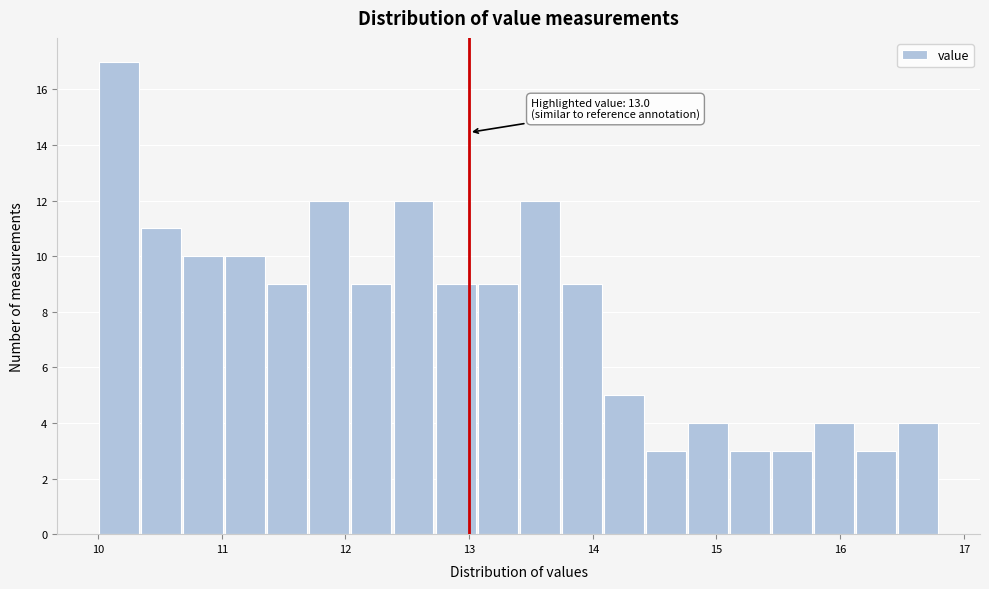

Read against the x-axis, roughly where is the centre of the tallest bar?

10.2